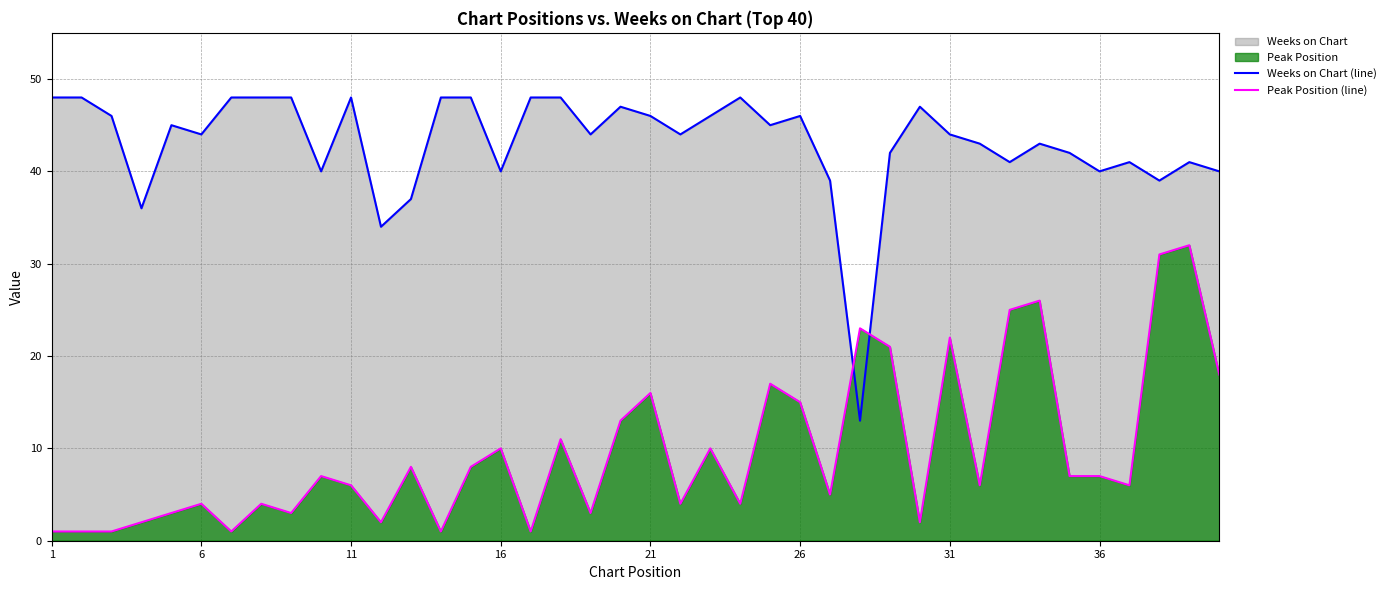

What is the difference between the highest and lowest values at 31?

22